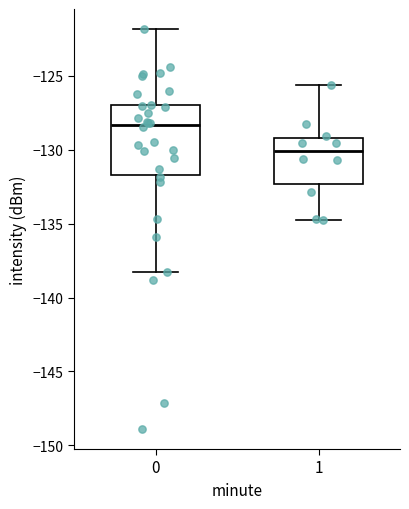

Which box has the lowest median line?

1